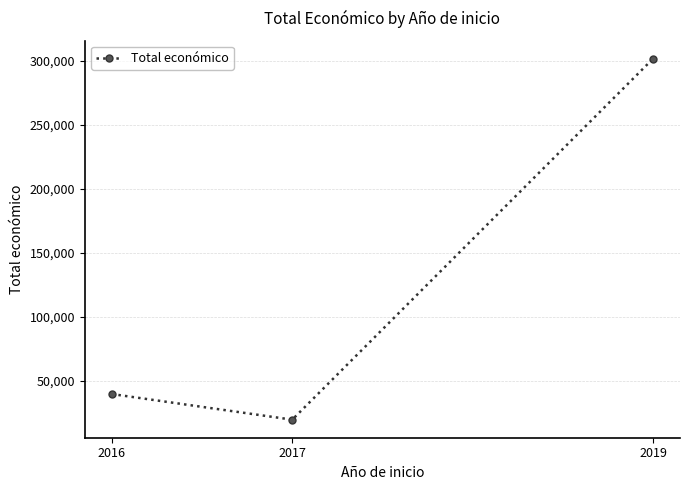

Is it true that the value at 2019 is 519233?

False